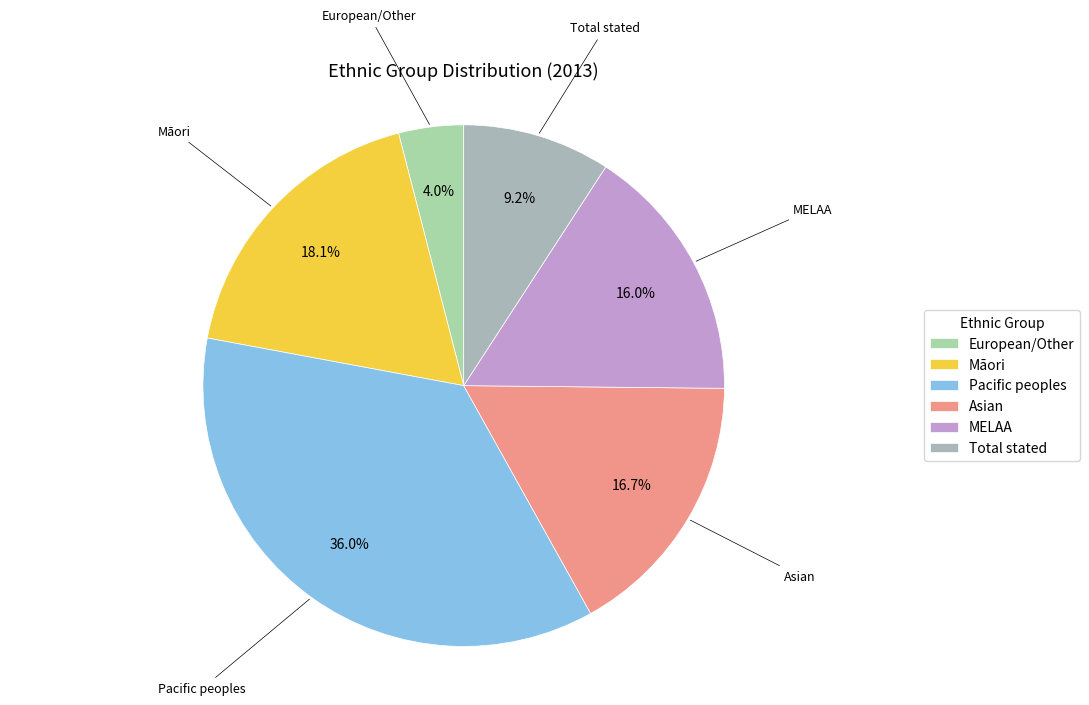

True or false: MELAA accounts for 16% of the total.

True